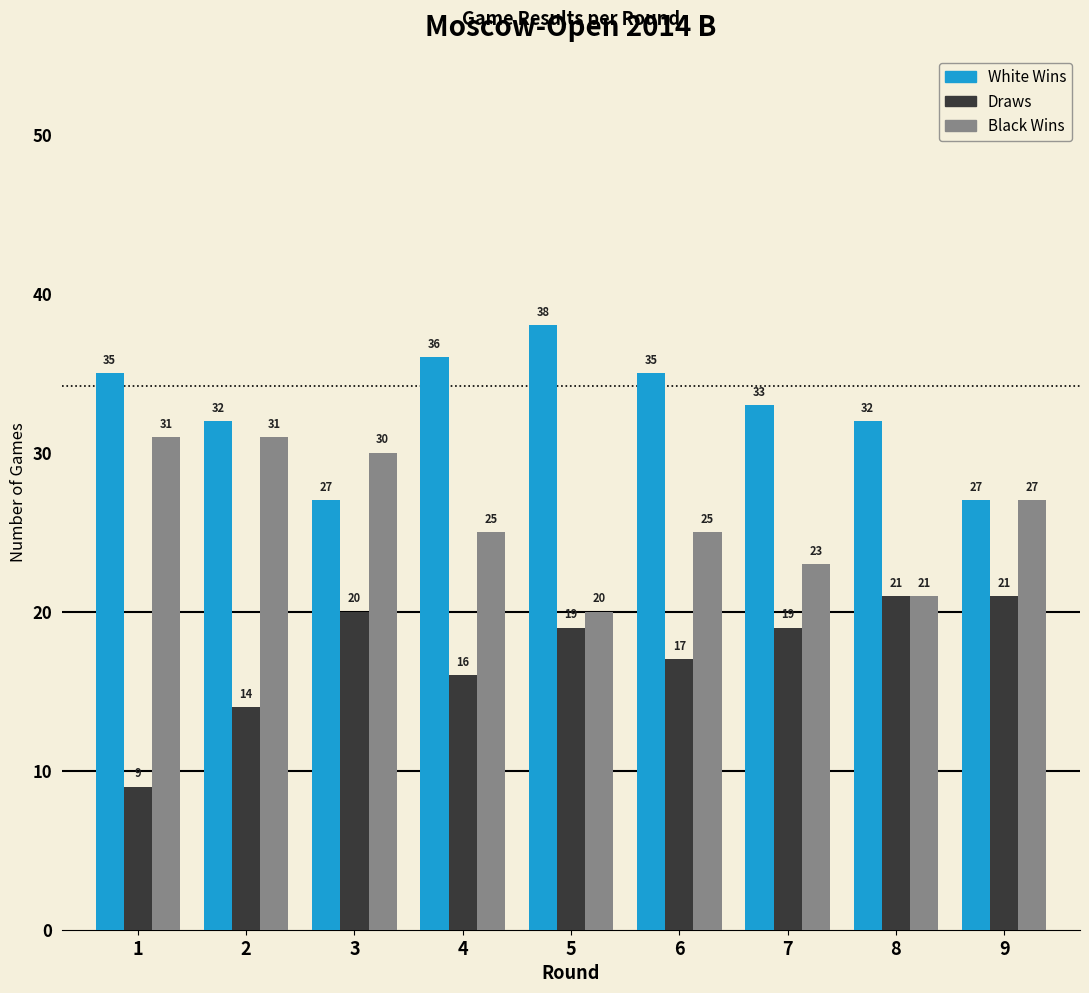

Reading left to right, transcribe all the data shown in this chart.

White Wins: 35	32	27	36	38	35	33	32	27
Draws: 9	14	20	16	19	17	19	21	21
Black Wins: 31	31	30	25	20	25	23	21	27